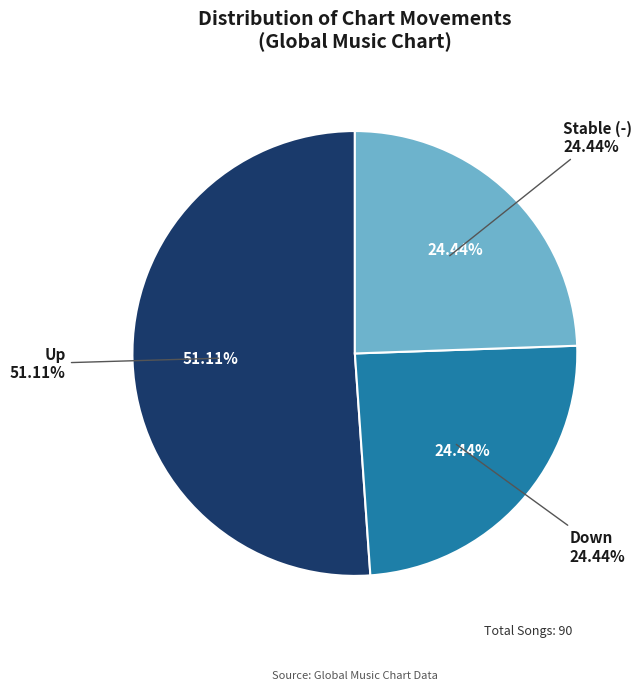

Is up the majority of the pie?

Yes